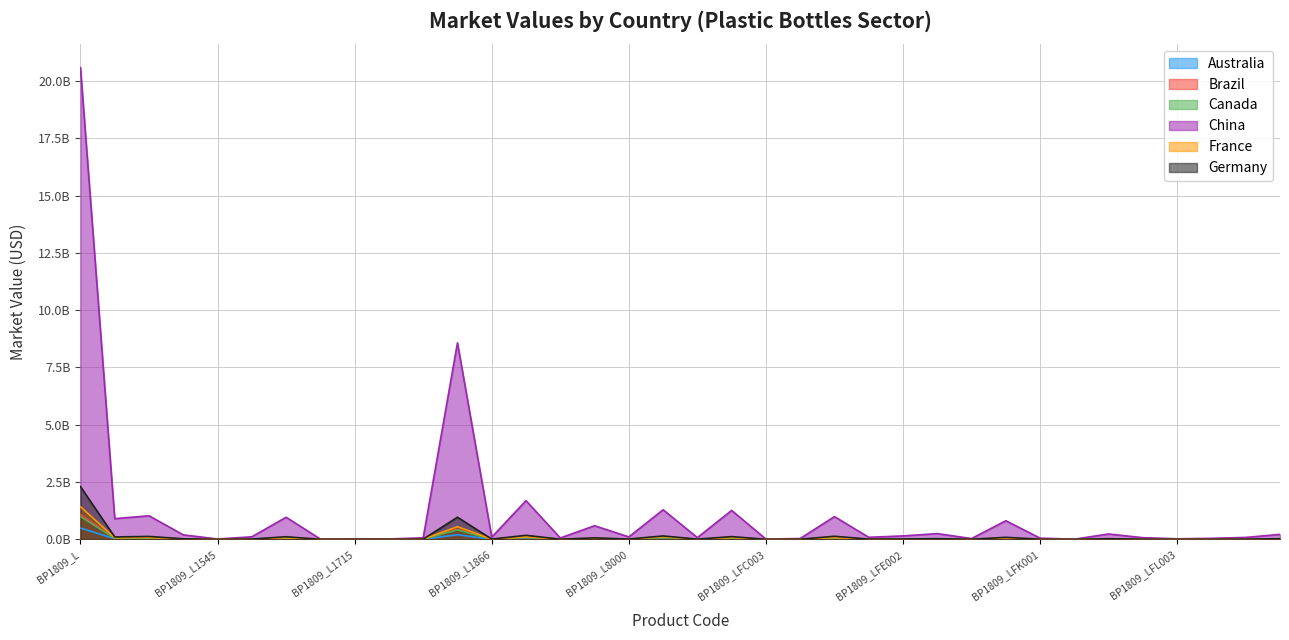

Reading left to right, list all the values displayed in this chart.

Australia: BP1809_L=0.5	BP1809_L1111=0.0	BP1809_L1112=0.0	BP1809_L1115=0.0	BP1809_L1545=0.0	BP1809_L1565=0.0	BP1809_L1594=0.0	BP1809_L1655=0.0	BP1809_L1715=0.0	BP1809_L1728=0.0	BP1809_L1730=0.0	BP1809_L1782=0.2	BP1809_L1866=0.0	BP1809_L1895=0.0	BP1809_L2304=0.0	BP1809_L7000=0.0	BP1809_L8000=0.0	BP1809_L9000=0.0	BP1809_LFC001=0.0	BP1809_LFC002=0.0	BP1809_LFC003=0.0	BP1809_LFC004=0.0	BP1809_LFC005=0.0	BP1809_LFE001=0.0	BP1809_LFE002=0.0	BP1809_LFE003=0.0	BP1809_LFJ001=0.0	BP1809_LFJ002=0.0	BP1809_LFK001=0.0	BP1809_LFK005=0.0	BP1809_LFL001=0.0	BP1809_LFL002=0.0	BP1809_LFL003=0.0	BP1809_LFN001=0.0	BP1809_LFN002=0.0	BP1809_LFP001=0.0
Brazil: BP1809_L=1.1	BP1809_L1111=0.1	BP1809_L1112=0.1	BP1809_L1115=0.0	BP1809_L1545=0.0	BP1809_L1565=0.0	BP1809_L1594=0.1	BP1809_L1655=0.0	BP1809_L1715=0.0	BP1809_L1728=0.0	BP1809_L1730=0.0	BP1809_L1782=0.4	BP1809_L1866=0.0	BP1809_L1895=0.1	BP1809_L2304=0.0	BP1809_L7000=0.0	BP1809_L8000=0.0	BP1809_L9000=0.1	BP1809_LFC001=0.0	BP1809_LFC002=0.1	BP1809_LFC003=0.0	BP1809_LFC004=0.0	BP1809_LFC005=0.1	BP1809_LFE001=0.0	BP1809_LFE002=0.0	BP1809_LFE003=0.0	BP1809_LFJ001=0.0	BP1809_LFJ002=0.0	BP1809_LFK001=0.0	BP1809_LFK005=0.0	BP1809_LFL001=0.0	BP1809_LFL002=0.0	BP1809_LFL003=0.0	BP1809_LFN001=0.0	BP1809_LFN002=0.0	BP1809_LFP001=0.0
Canada: BP1809_L=1.0	BP1809_L1111=0.0	BP1809_L1112=0.1	BP1809_L1115=0.0	BP1809_L1545=0.0	BP1809_L1565=0.0	BP1809_L1594=0.0	BP1809_L1655=0.0	BP1809_L1715=0.0	BP1809_L1728=0.0	BP1809_L1730=0.0	BP1809_L1782=0.4	BP1809_L1866=0.0	BP1809_L1895=0.1	BP1809_L2304=0.0	BP1809_L7000=0.0	BP1809_L8000=0.0	BP1809_L9000=0.1	BP1809_LFC001=0.0	BP1809_LFC002=0.1	BP1809_LFC003=0.0	BP1809_LFC004=0.0	BP1809_LFC005=0.1	BP1809_LFE001=0.0	BP1809_LFE002=0.0	BP1809_LFE003=0.0	BP1809_LFJ001=0.0	BP1809_LFJ002=0.0	BP1809_LFK001=0.0	BP1809_LFK005=0.0	BP1809_LFL001=0.0	BP1809_LFL002=0.0	BP1809_LFL003=0.0	BP1809_LFN001=0.0	BP1809_LFN002=0.0	BP1809_LFP001=0.0
China: BP1809_L=20.6	BP1809_L1111=0.9	BP1809_L1112=1.0	BP1809_L1115=0.2	BP1809_L1545=0.0	BP1809_L1565=0.1	BP1809_L1594=1.0	BP1809_L1655=0.0	BP1809_L1715=0.0	BP1809_L1728=0.0	BP1809_L1730=0.1	BP1809_L1782=8.6	BP1809_L1866=0.1	BP1809_L1895=1.7	BP1809_L2304=0.1	BP1809_L7000=0.6	BP1809_L8000=0.1	BP1809_L9000=1.3	BP1809_LFC001=0.1	BP1809_LFC002=1.3	BP1809_LFC003=0.0	BP1809_LFC004=0.0	BP1809_LFC005=1.0	BP1809_LFE001=0.1	BP1809_LFE002=0.1	BP1809_LFE003=0.2	BP1809_LFJ001=0.0	BP1809_LFJ002=0.8	BP1809_LFK001=0.1	BP1809_LFK005=0.0	BP1809_LFL001=0.2	BP1809_LFL002=0.1	BP1809_LFL003=0.0	BP1809_LFN001=0.0	BP1809_LFN002=0.1	BP1809_LFP001=0.2
France: BP1809_L=1.4	BP1809_L1111=0.1	BP1809_L1112=0.1	BP1809_L1115=0.0	BP1809_L1545=0.0	BP1809_L1565=0.0	BP1809_L1594=0.1	BP1809_L1655=0.0	BP1809_L1715=0.0	BP1809_L1728=0.0	BP1809_L1730=0.0	BP1809_L1782=0.6	BP1809_L1866=0.0	BP1809_L1895=0.1	BP1809_L2304=0.0	BP1809_L7000=0.0	BP1809_L8000=0.0	BP1809_L9000=0.1	BP1809_LFC001=0.0	BP1809_LFC002=0.1	BP1809_LFC003=0.0	BP1809_LFC004=0.0	BP1809_LFC005=0.1	BP1809_LFE001=0.0	BP1809_LFE002=0.0	BP1809_LFE003=0.0	BP1809_LFJ001=0.0	BP1809_LFJ002=0.1	BP1809_LFK001=0.0	BP1809_LFK005=0.0	BP1809_LFL001=0.0	BP1809_LFL002=0.0	BP1809_LFL003=0.0	BP1809_LFN001=0.0	BP1809_LFN002=0.0	BP1809_LFP001=0.0
Germany: BP1809_L=2.3	BP1809_L1111=0.1	BP1809_L1112=0.1	BP1809_L1115=0.0	BP1809_L1545=0.0	BP1809_L1565=0.0	BP1809_L1594=0.1	BP1809_L1655=0.0	BP1809_L1715=0.0	BP1809_L1728=0.0	BP1809_L1730=0.0	BP1809_L1782=1.0	BP1809_L1866=0.0	BP1809_L1895=0.2	BP1809_L2304=0.0	BP1809_L7000=0.1	BP1809_L8000=0.0	BP1809_L9000=0.1	BP1809_LFC001=0.0	BP1809_LFC002=0.1	BP1809_LFC003=0.0	BP1809_LFC004=0.0	BP1809_LFC005=0.1	BP1809_LFE001=0.0	BP1809_LFE002=0.0	BP1809_LFE003=0.0	BP1809_LFJ001=0.0	BP1809_LFJ002=0.1	BP1809_LFK001=0.0	BP1809_LFK005=0.0	BP1809_LFL001=0.0	BP1809_LFL002=0.0	BP1809_LFL003=0.0	BP1809_LFN001=0.0	BP1809_LFN002=0.0	BP1809_LFP001=0.0